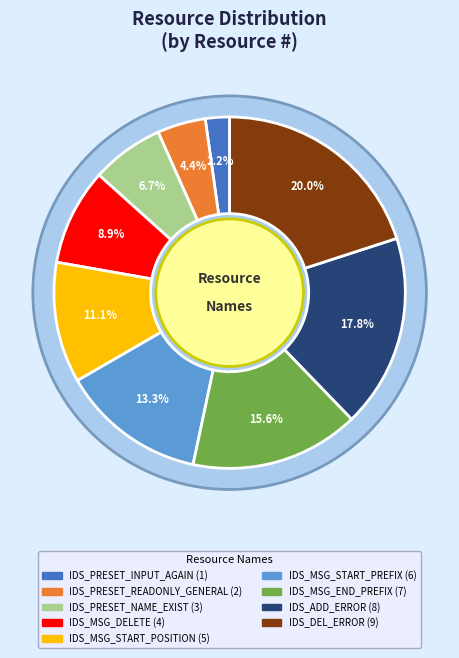

To the nearest percent, what is the combined percentage of IDS_PRESET_READONLY_GENERAL and IDS_MSG_END_PREFIX?

20%